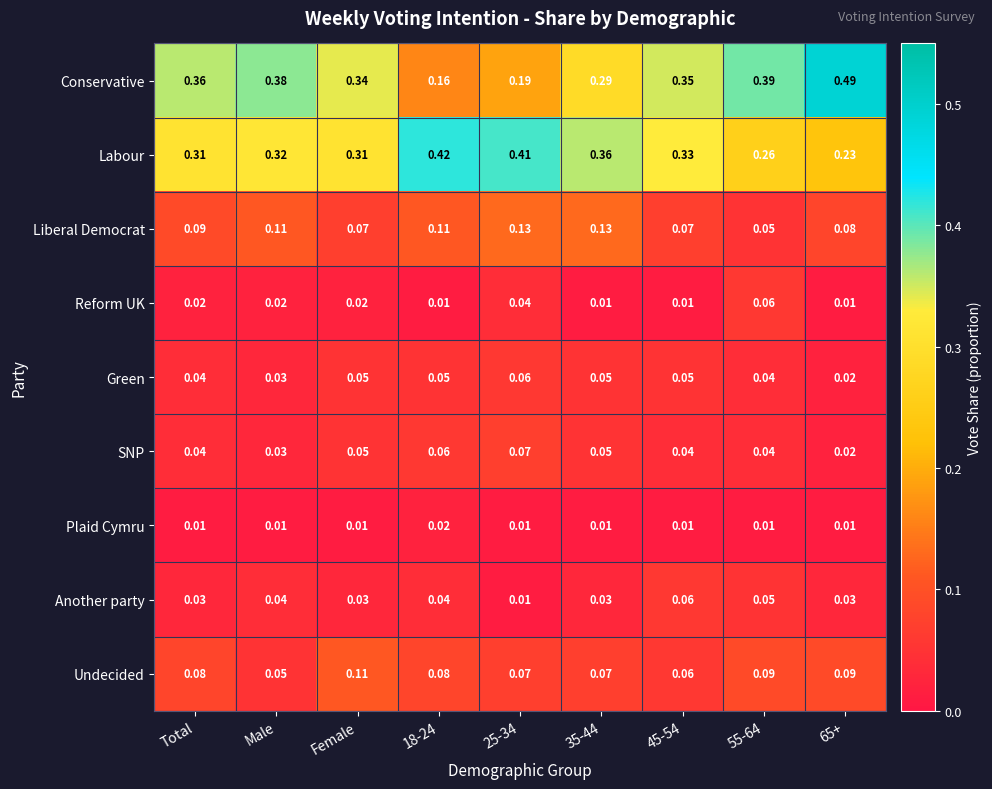

Is the value of Reform UK at 65+ greater than the value of Liberal Democrat at Male?

No